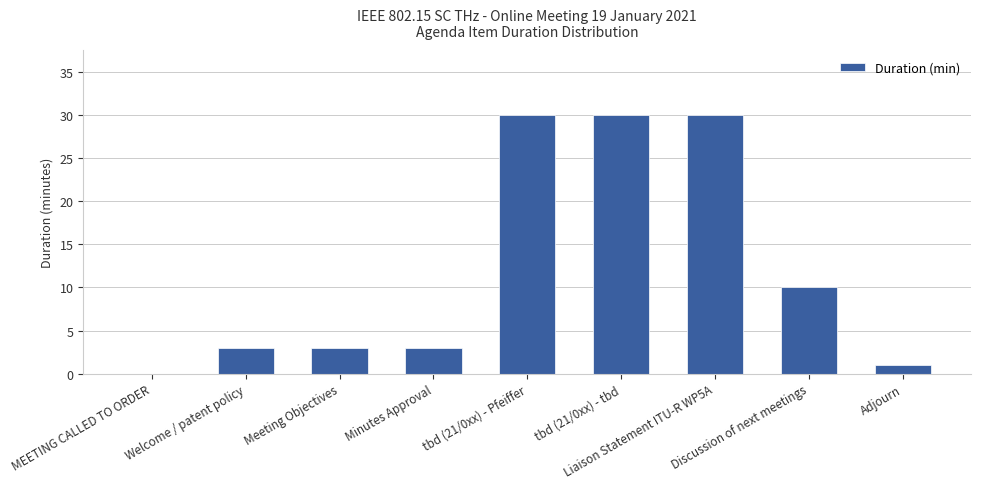

Count the number of categories in the chart.

9